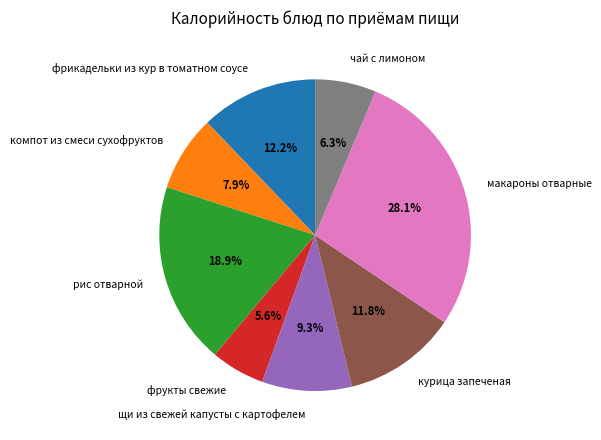

To the nearest percent, what is the average slice percentage?

12%